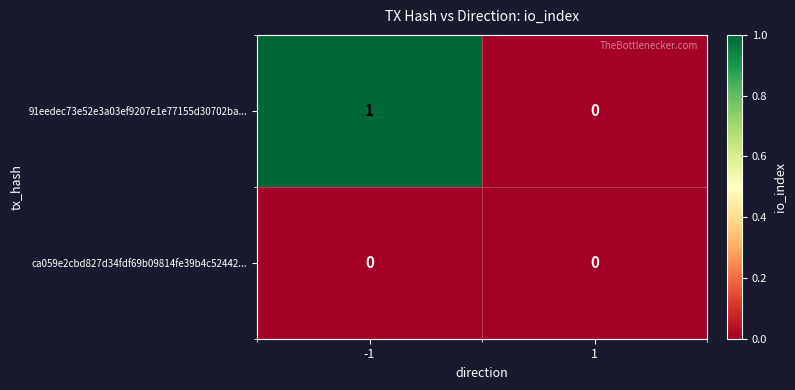

The ca059e2cbd827d34fdf69b09814fe39b4c52442... series shows 0 at -1. True or false?

True